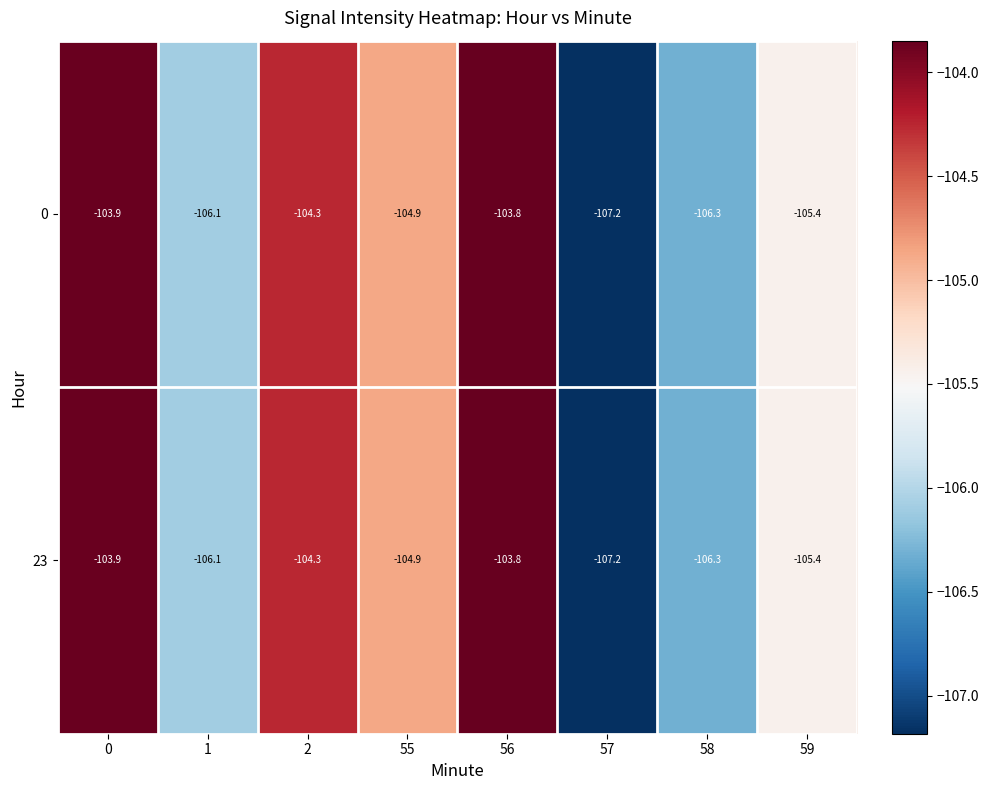

What is the highest value of the 0 series?

-103.8